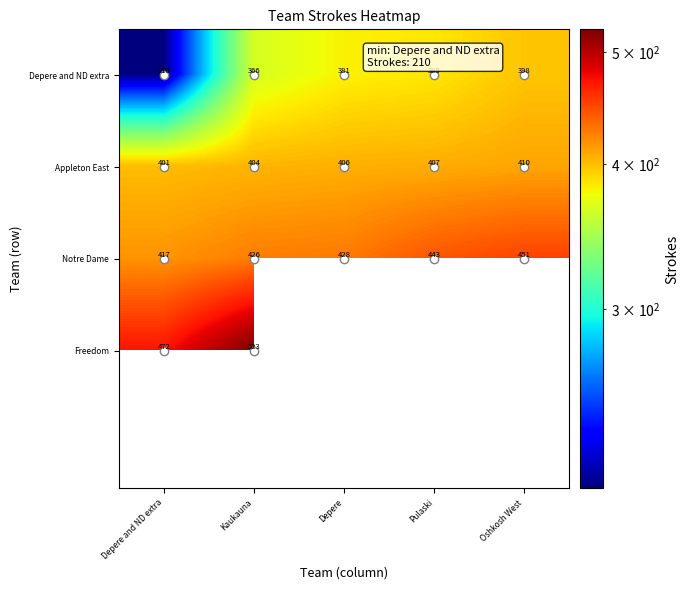

Is it true that Depere and ND extra equals 381.0 at Depere?

True